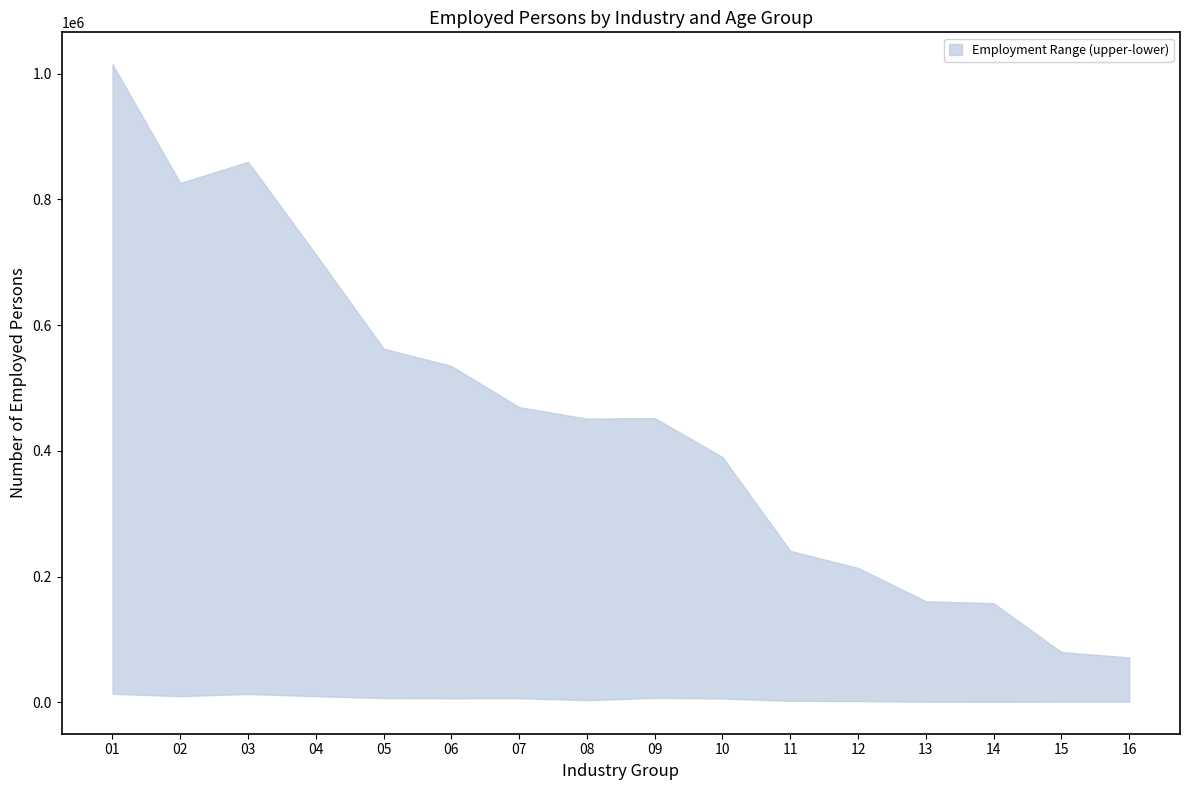

True or false: lower and upper cross at least once.

False